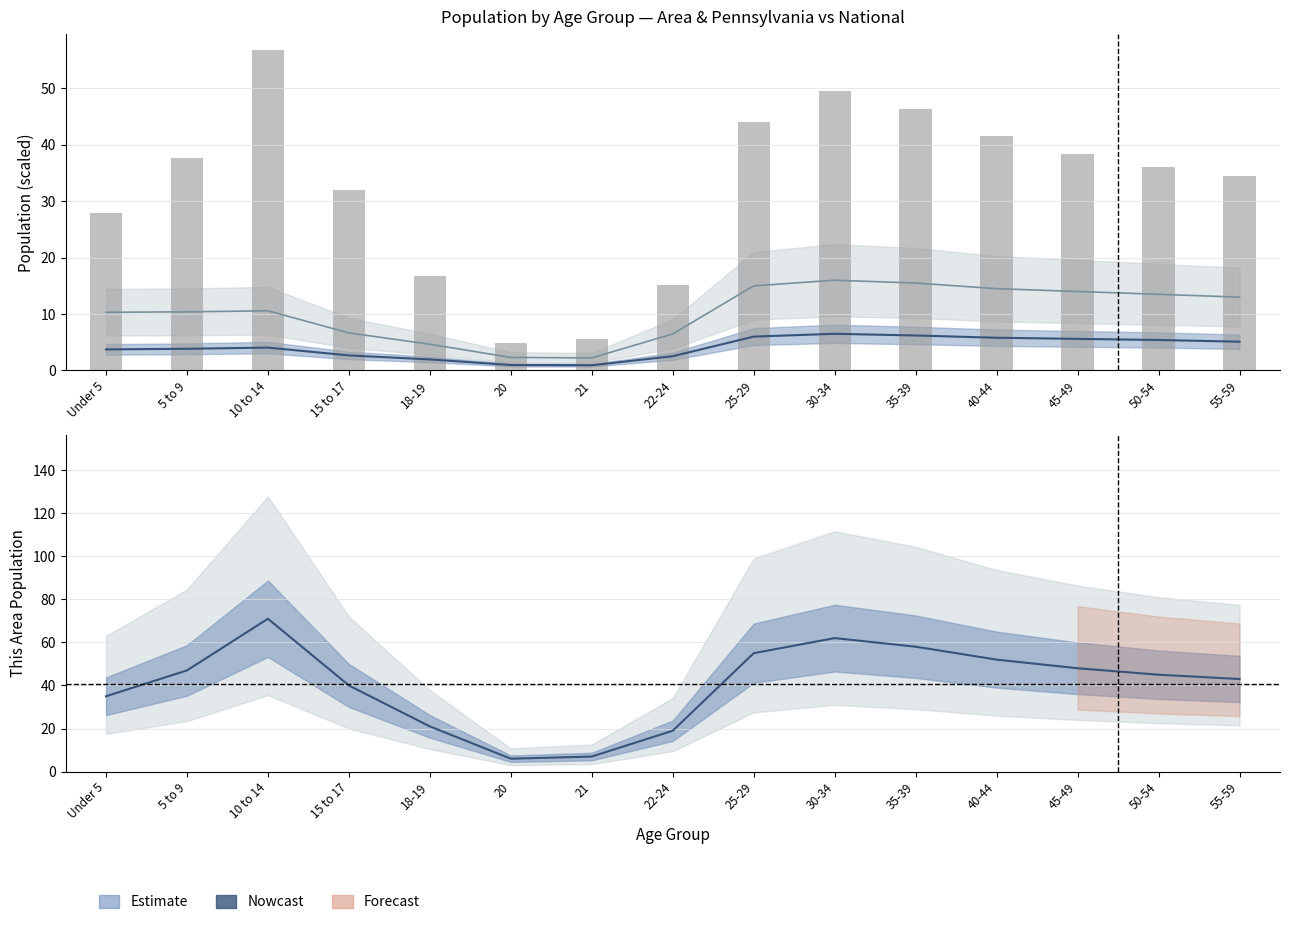

Reading left to right, list all the values displayed in this chart.

National (center): 10.3	10.4	10.6	6.7	4.6	2.3	2.2	6.5	15.0	16.0	15.5	14.5	14.0	13.5	13.0
Pennsylvania (center): 3.7	3.8	4.1	2.7	2.0	1.0	0.9	2.5	6.0	6.5	6.2	5.8	5.6	5.4	5.1
This Area: 28.0	37.6	56.8	32.0	16.8	4.8	5.6	15.2	44.0	49.6	46.4	41.6	38.4	36.0	34.4
This Area (center): 35.0	47.0	71.0	40.0	21.0	6.0	7.0	19.0	55.0	62.0	58.0	52.0	48.0	45.0	43.0